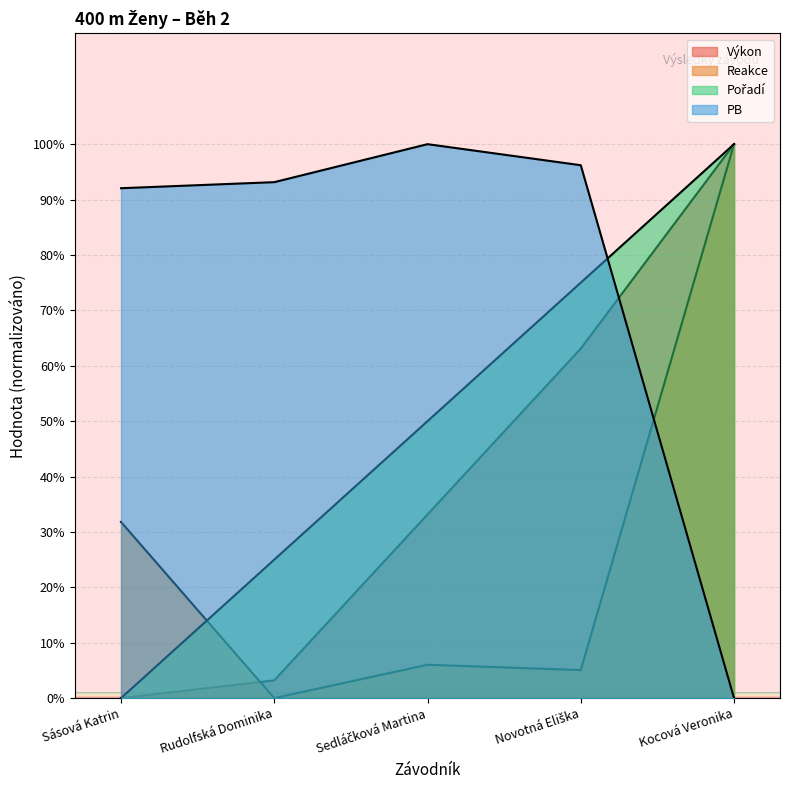

What is the difference between the Výkon values at Rudolfská Dominika and Sásová Katrin?

3.2